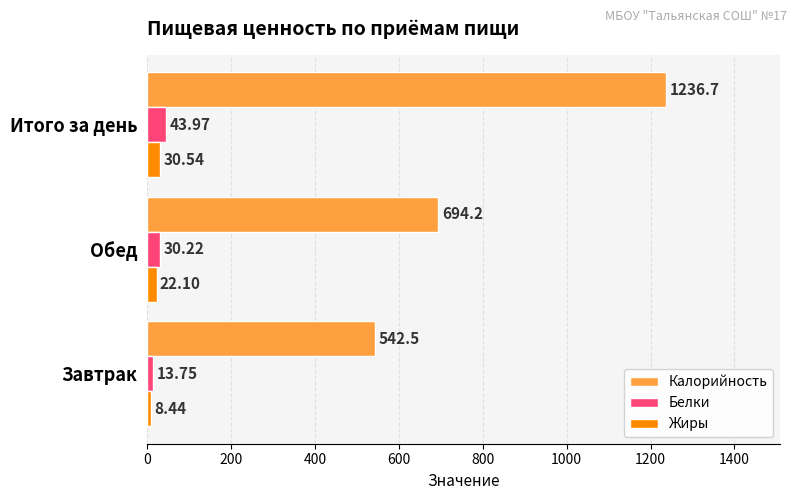

How many data points in Калорийность are less than 694?

1